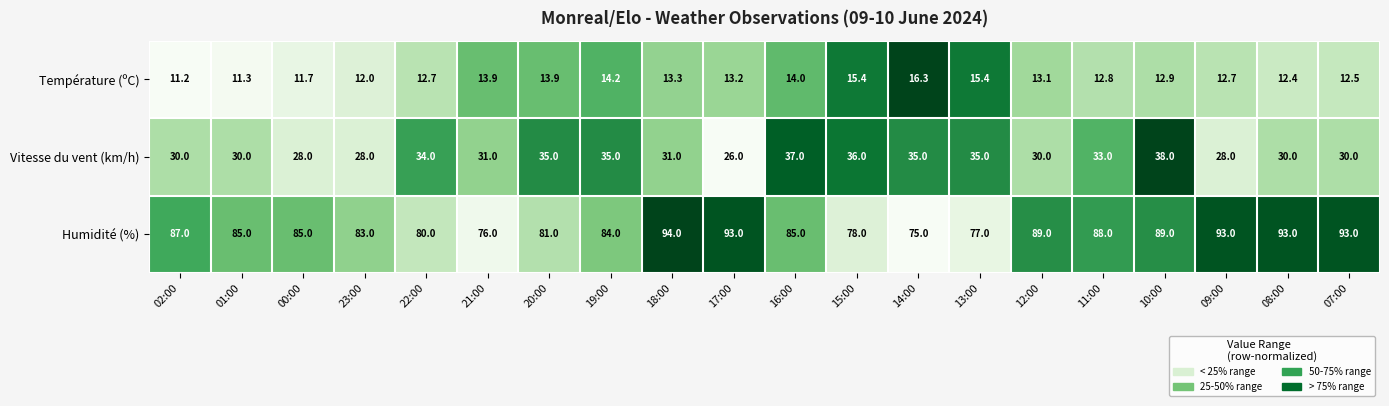

What is the total value across all series at 10:00?

139.9